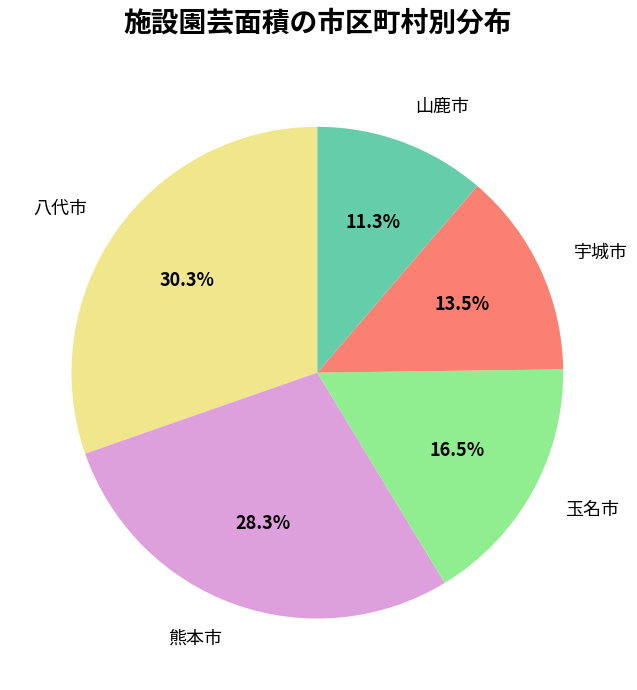

What is the smallest slice in the pie chart?

山鹿市